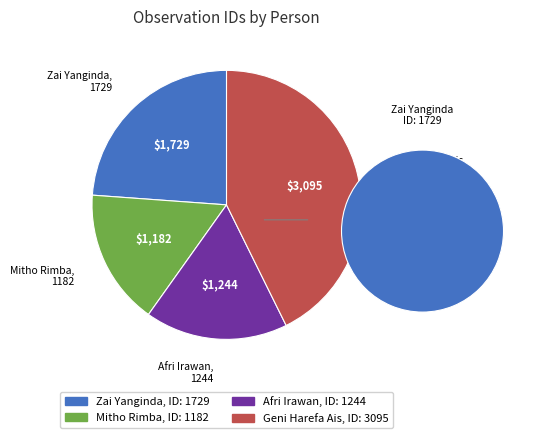

Approximately how many times larger is the value at Geni Harefa Ais compared to Zai Yanginda?

1.8